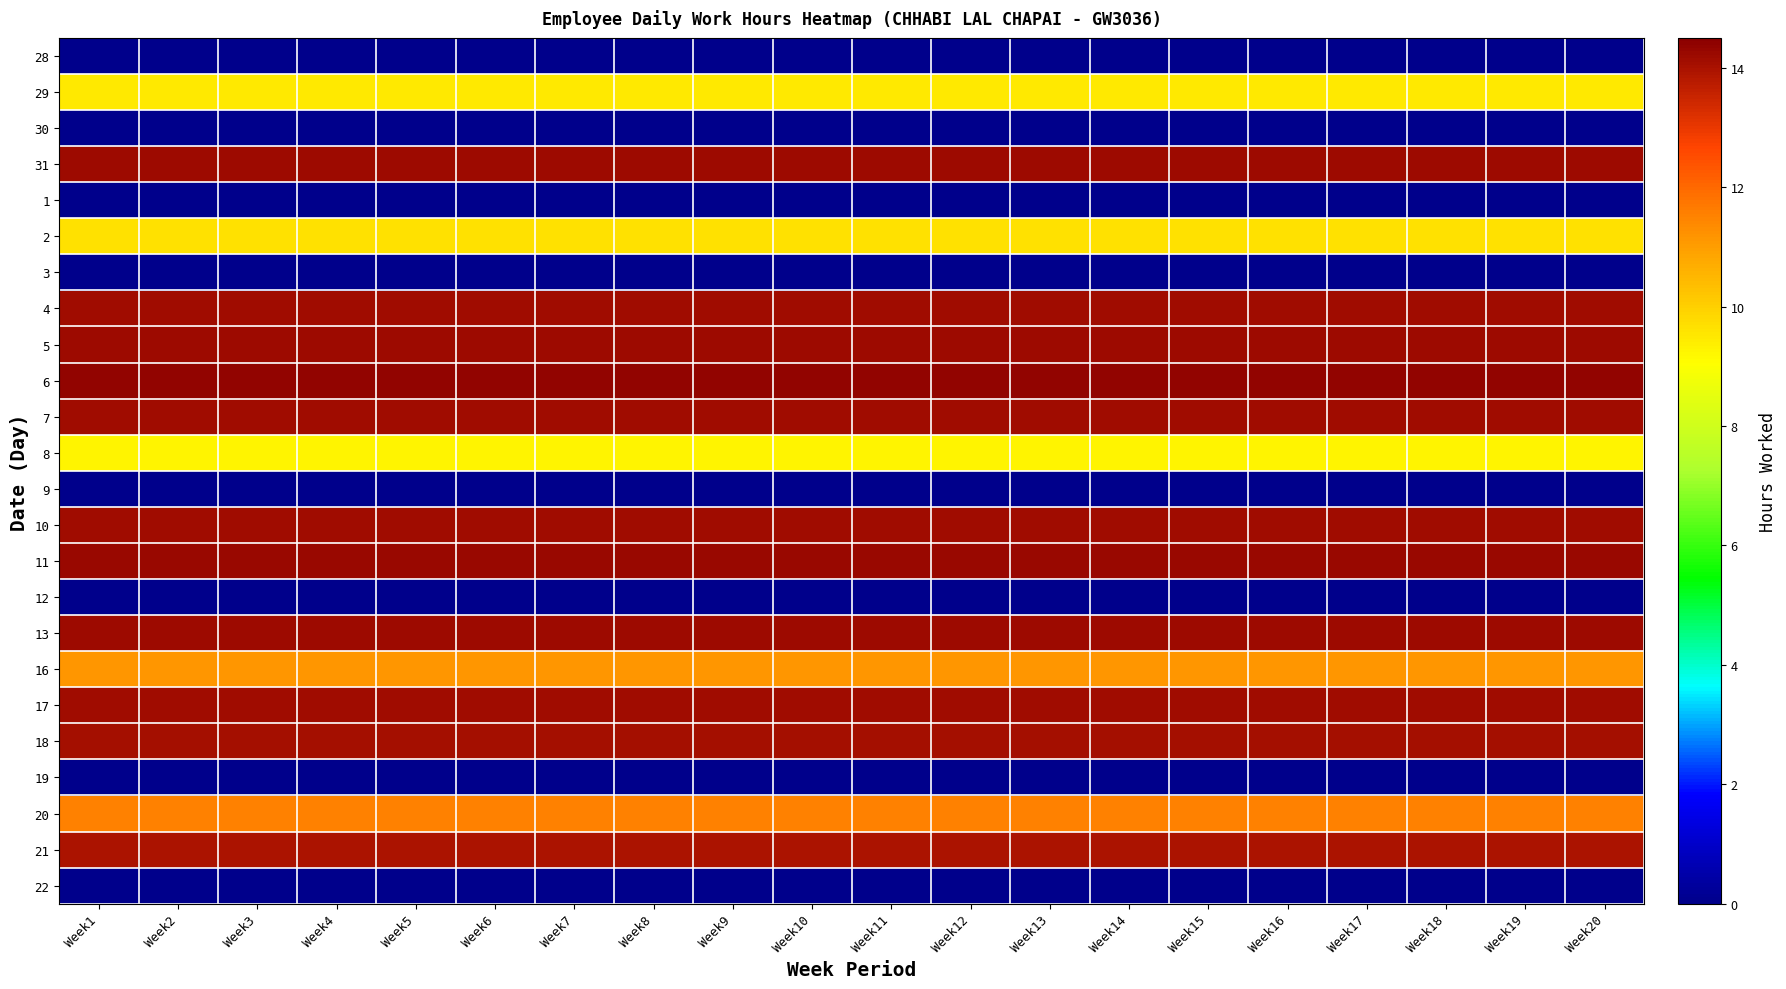

Reading left to right, list all the values displayed in this chart.

28: Week1=0.0	Week2=0.0	Week3=0.0	Week4=0.0	Week5=0.0	Week6=0.0	Week7=0.0	Week8=0.0	Week9=0.0	Week10=0.0	Week11=0.0	Week12=0.0	Week13=0.0	Week14=0.0	Week15=0.0	Week16=0.0	Week17=0.0	Week18=0.0	Week19=0.0	Week20=0.0
29: Week1=9.5	Week2=9.5	Week3=9.5	Week4=9.5	Week5=9.5	Week6=9.5	Week7=9.5	Week8=9.5	Week9=9.5	Week10=9.5	Week11=9.5	Week12=9.5	Week13=9.5	Week14=9.5	Week15=9.5	Week16=9.5	Week17=9.5	Week18=9.5	Week19=9.5	Week20=9.5
30: Week1=0.0	Week2=0.0	Week3=0.0	Week4=0.0	Week5=0.0	Week6=0.0	Week7=0.0	Week8=0.0	Week9=0.0	Week10=0.0	Week11=0.0	Week12=0.0	Week13=0.0	Week14=0.0	Week15=0.0	Week16=0.0	Week17=0.0	Week18=0.0	Week19=0.0	Week20=0.0
31: Week1=14.2	Week2=14.2	Week3=14.2	Week4=14.2	Week5=14.2	Week6=14.2	Week7=14.2	Week8=14.2	Week9=14.2	Week10=14.2	Week11=14.2	Week12=14.2	Week13=14.2	Week14=14.2	Week15=14.2	Week16=14.2	Week17=14.2	Week18=14.2	Week19=14.2	Week20=14.2
1: Week1=0.0	Week2=0.0	Week3=0.0	Week4=0.0	Week5=0.0	Week6=0.0	Week7=0.0	Week8=0.0	Week9=0.0	Week10=0.0	Week11=0.0	Week12=0.0	Week13=0.0	Week14=0.0	Week15=0.0	Week16=0.0	Week17=0.0	Week18=0.0	Week19=0.0	Week20=0.0
2: Week1=9.7	Week2=9.7	Week3=9.7	Week4=9.7	Week5=9.7	Week6=9.7	Week7=9.7	Week8=9.7	Week9=9.7	Week10=9.7	Week11=9.7	Week12=9.7	Week13=9.7	Week14=9.7	Week15=9.7	Week16=9.7	Week17=9.7	Week18=9.7	Week19=9.7	Week20=9.7
3: Week1=0.0	Week2=0.0	Week3=0.0	Week4=0.0	Week5=0.0	Week6=0.0	Week7=0.0	Week8=0.0	Week9=0.0	Week10=0.0	Week11=0.0	Week12=0.0	Week13=0.0	Week14=0.0	Week15=0.0	Week16=0.0	Week17=0.0	Week18=0.0	Week19=0.0	Week20=0.0
4: Week1=14.1	Week2=14.1	Week3=14.1	Week4=14.1	Week5=14.1	Week6=14.1	Week7=14.1	Week8=14.1	Week9=14.1	Week10=14.1	Week11=14.1	Week12=14.1	Week13=14.1	Week14=14.1	Week15=14.1	Week16=14.1	Week17=14.1	Week18=14.1	Week19=14.1	Week20=14.1
5: Week1=14.2	Week2=14.2	Week3=14.2	Week4=14.2	Week5=14.2	Week6=14.2	Week7=14.2	Week8=14.2	Week9=14.2	Week10=14.2	Week11=14.2	Week12=14.2	Week13=14.2	Week14=14.2	Week15=14.2	Week16=14.2	Week17=14.2	Week18=14.2	Week19=14.2	Week20=14.2
6: Week1=14.4	Week2=14.4	Week3=14.4	Week4=14.4	Week5=14.4	Week6=14.4	Week7=14.4	Week8=14.4	Week9=14.4	Week10=14.4	Week11=14.4	Week12=14.4	Week13=14.4	Week14=14.4	Week15=14.4	Week16=14.4	Week17=14.4	Week18=14.4	Week19=14.4	Week20=14.4
7: Week1=14.2	Week2=14.2	Week3=14.2	Week4=14.2	Week5=14.2	Week6=14.2	Week7=14.2	Week8=14.2	Week9=14.2	Week10=14.2	Week11=14.2	Week12=14.2	Week13=14.2	Week14=14.2	Week15=14.2	Week16=14.2	Week17=14.2	Week18=14.2	Week19=14.2	Week20=14.2
8: Week1=9.2	Week2=9.2	Week3=9.2	Week4=9.2	Week5=9.2	Week6=9.2	Week7=9.2	Week8=9.2	Week9=9.2	Week10=9.2	Week11=9.2	Week12=9.2	Week13=9.2	Week14=9.2	Week15=9.2	Week16=9.2	Week17=9.2	Week18=9.2	Week19=9.2	Week20=9.2
9: Week1=0.0	Week2=0.0	Week3=0.0	Week4=0.0	Week5=0.0	Week6=0.0	Week7=0.0	Week8=0.0	Week9=0.0	Week10=0.0	Week11=0.0	Week12=0.0	Week13=0.0	Week14=0.0	Week15=0.0	Week16=0.0	Week17=0.0	Week18=0.0	Week19=0.0	Week20=0.0
10: Week1=14.1	Week2=14.1	Week3=14.1	Week4=14.1	Week5=14.1	Week6=14.1	Week7=14.1	Week8=14.1	Week9=14.1	Week10=14.1	Week11=14.1	Week12=14.1	Week13=14.1	Week14=14.1	Week15=14.1	Week16=14.1	Week17=14.1	Week18=14.1	Week19=14.1	Week20=14.1
11: Week1=14.2	Week2=14.2	Week3=14.2	Week4=14.2	Week5=14.2	Week6=14.2	Week7=14.2	Week8=14.2	Week9=14.2	Week10=14.2	Week11=14.2	Week12=14.2	Week13=14.2	Week14=14.2	Week15=14.2	Week16=14.2	Week17=14.2	Week18=14.2	Week19=14.2	Week20=14.2
12: Week1=0.0	Week2=0.0	Week3=0.0	Week4=0.0	Week5=0.0	Week6=0.0	Week7=0.0	Week8=0.0	Week9=0.0	Week10=0.0	Week11=0.0	Week12=0.0	Week13=0.0	Week14=0.0	Week15=0.0	Week16=0.0	Week17=0.0	Week18=0.0	Week19=0.0	Week20=0.0
13: Week1=14.2	Week2=14.2	Week3=14.2	Week4=14.2	Week5=14.2	Week6=14.2	Week7=14.2	Week8=14.2	Week9=14.2	Week10=14.2	Week11=14.2	Week12=14.2	Week13=14.2	Week14=14.2	Week15=14.2	Week16=14.2	Week17=14.2	Week18=14.2	Week19=14.2	Week20=14.2
16: Week1=11.1	Week2=11.1	Week3=11.1	Week4=11.1	Week5=11.1	Week6=11.1	Week7=11.1	Week8=11.1	Week9=11.1	Week10=11.1	Week11=11.1	Week12=11.1	Week13=11.1	Week14=11.1	Week15=11.1	Week16=11.1	Week17=11.1	Week18=11.1	Week19=11.1	Week20=11.1
17: Week1=14.1	Week2=14.1	Week3=14.1	Week4=14.1	Week5=14.1	Week6=14.1	Week7=14.1	Week8=14.1	Week9=14.1	Week10=14.1	Week11=14.1	Week12=14.1	Week13=14.1	Week14=14.1	Week15=14.1	Week16=14.1	Week17=14.1	Week18=14.1	Week19=14.1	Week20=14.1
18: Week1=14.1	Week2=14.1	Week3=14.1	Week4=14.1	Week5=14.1	Week6=14.1	Week7=14.1	Week8=14.1	Week9=14.1	Week10=14.1	Week11=14.1	Week12=14.1	Week13=14.1	Week14=14.1	Week15=14.1	Week16=14.1	Week17=14.1	Week18=14.1	Week19=14.1	Week20=14.1
19: Week1=0.0	Week2=0.0	Week3=0.0	Week4=0.0	Week5=0.0	Week6=0.0	Week7=0.0	Week8=0.0	Week9=0.0	Week10=0.0	Week11=0.0	Week12=0.0	Week13=0.0	Week14=0.0	Week15=0.0	Week16=0.0	Week17=0.0	Week18=0.0	Week19=0.0	Week20=0.0
20: Week1=11.5	Week2=11.5	Week3=11.5	Week4=11.5	Week5=11.5	Week6=11.5	Week7=11.5	Week8=11.5	Week9=11.5	Week10=11.5	Week11=11.5	Week12=11.5	Week13=11.5	Week14=11.5	Week15=11.5	Week16=11.5	Week17=11.5	Week18=11.5	Week19=11.5	Week20=11.5
21: Week1=13.9	Week2=13.9	Week3=13.9	Week4=13.9	Week5=13.9	Week6=13.9	Week7=13.9	Week8=13.9	Week9=13.9	Week10=13.9	Week11=13.9	Week12=13.9	Week13=13.9	Week14=13.9	Week15=13.9	Week16=13.9	Week17=13.9	Week18=13.9	Week19=13.9	Week20=13.9
22: Week1=0.0	Week2=0.0	Week3=0.0	Week4=0.0	Week5=0.0	Week6=0.0	Week7=0.0	Week8=0.0	Week9=0.0	Week10=0.0	Week11=0.0	Week12=0.0	Week13=0.0	Week14=0.0	Week15=0.0	Week16=0.0	Week17=0.0	Week18=0.0	Week19=0.0	Week20=0.0